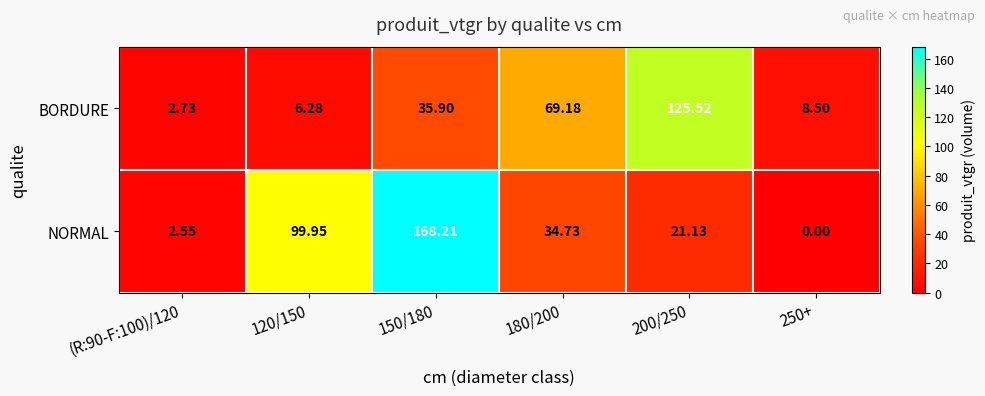

Between 200/250 and 250+, which series saw the biggest shift?

BORDURE